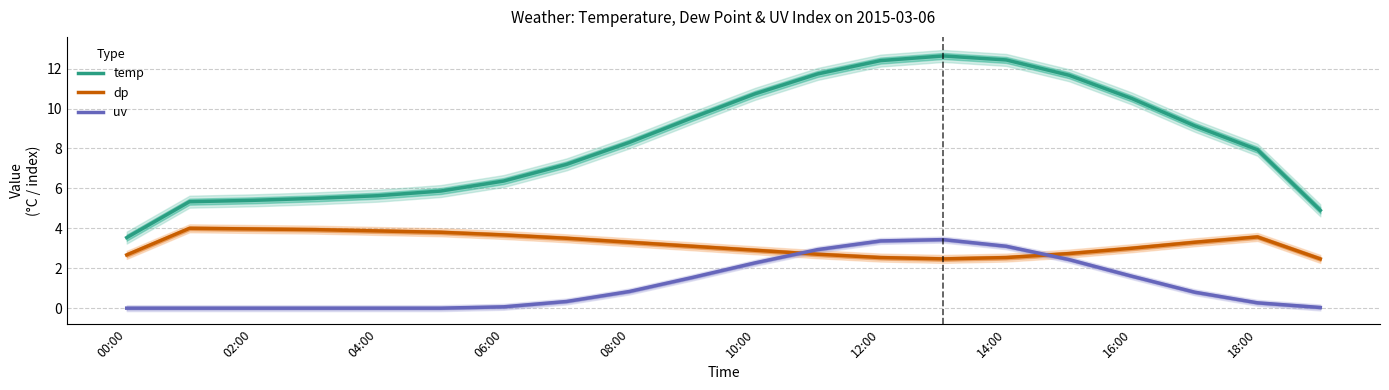

True or false: uv has a value of 4.7 at 13.

False